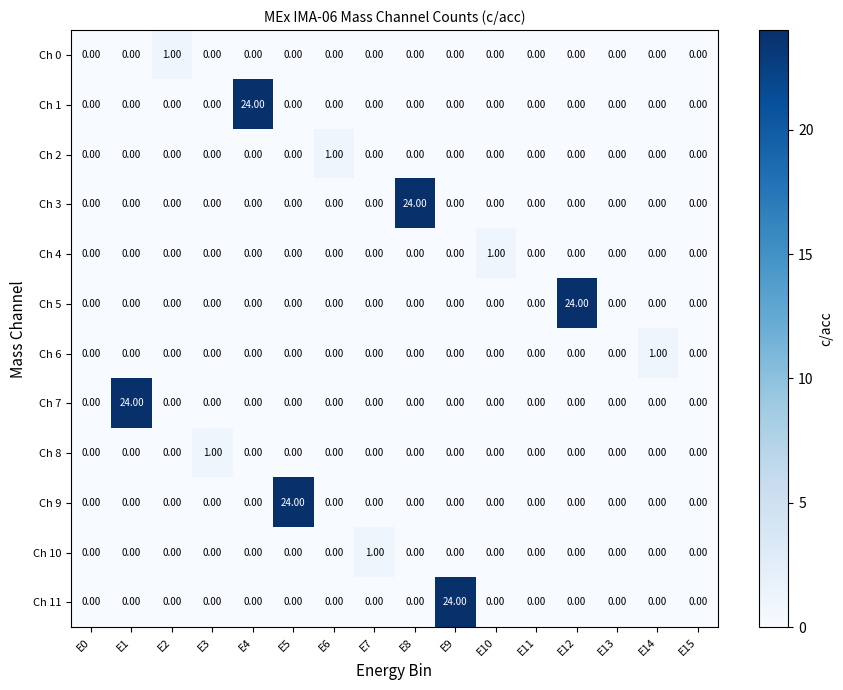

At how many categories does at least one series exceed 7?

6